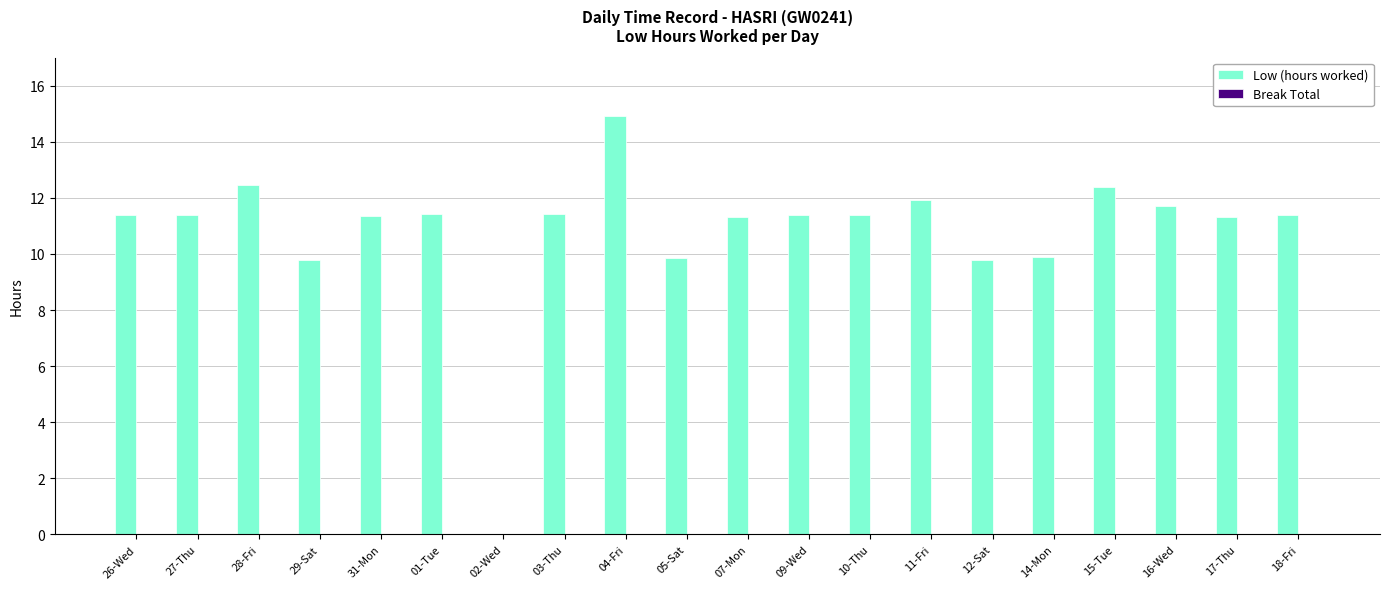

What is the sum of all values?

216.5